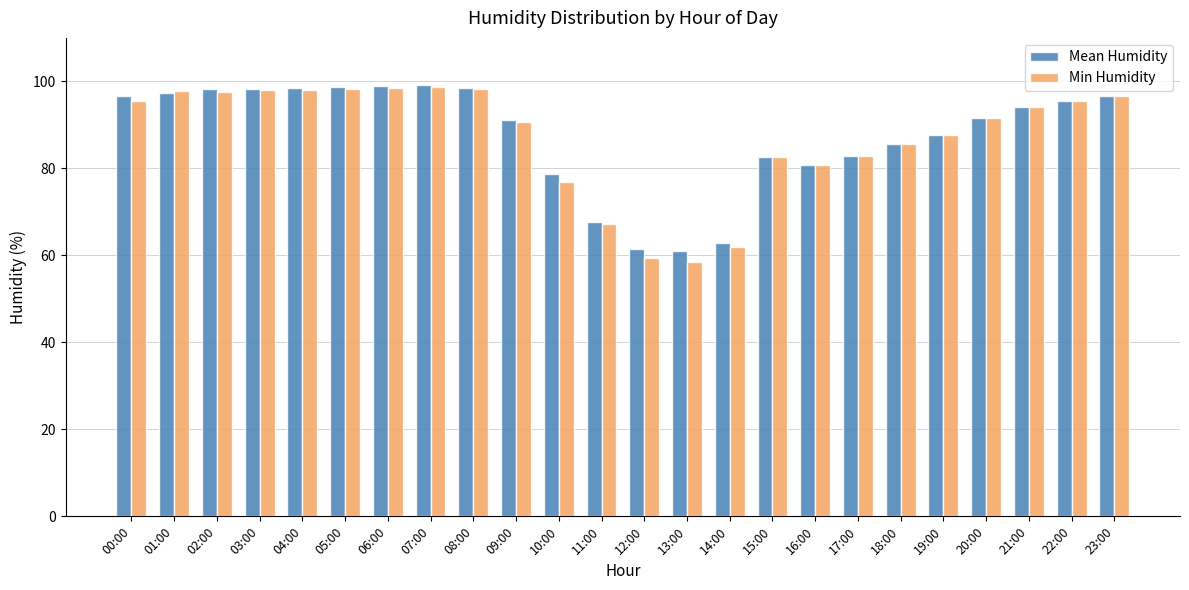

Is the value of Min Humidity at 12:00 greater than the value of Mean Humidity at 05:00?

No